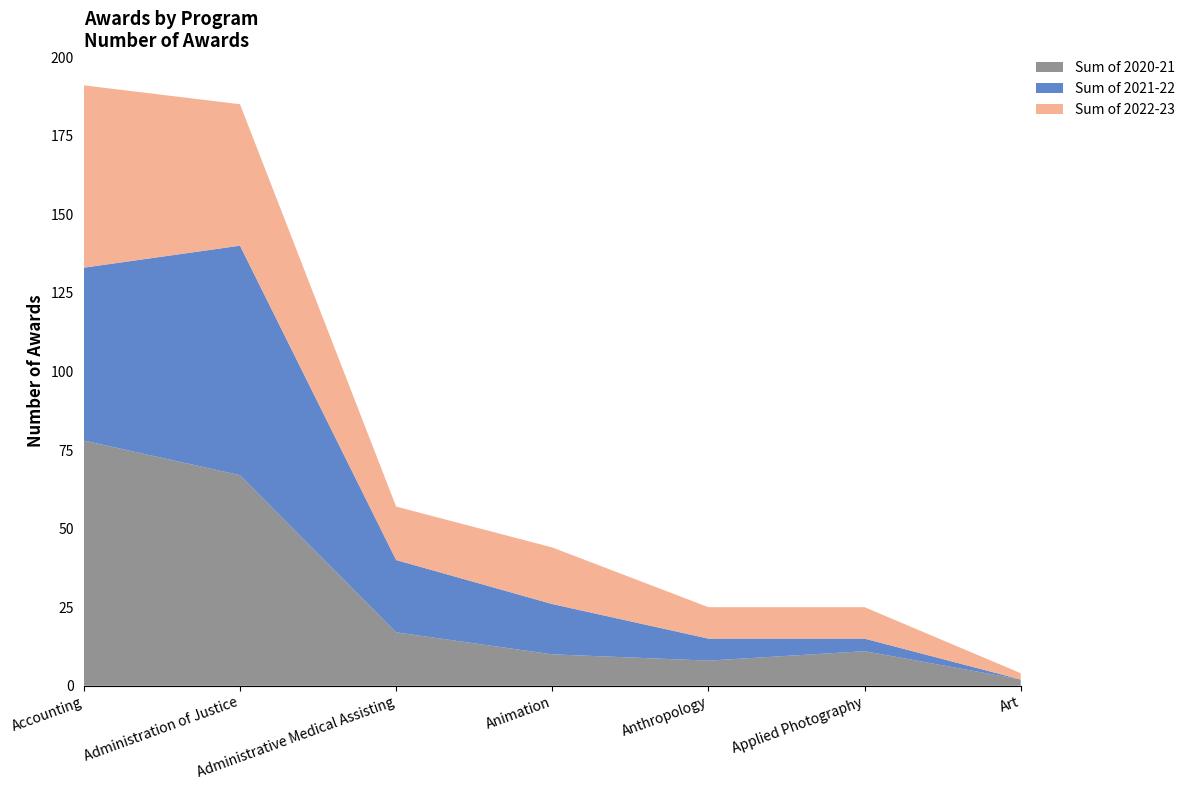

Reading left to right, list all the values displayed in this chart.

Sum of 2020-21: Accounting=78	Administration of Justice=67	Administrative Medical Assisting=17	Animation=10	Anthropology=8	Applied Photography=11	Art=2
Sum of 2021-22: Accounting=55	Administration of Justice=73	Administrative Medical Assisting=23	Animation=16	Anthropology=7	Applied Photography=4	Art=0
Sum of 2022-23: Accounting=58	Administration of Justice=45	Administrative Medical Assisting=17	Animation=18	Anthropology=10	Applied Photography=10	Art=2